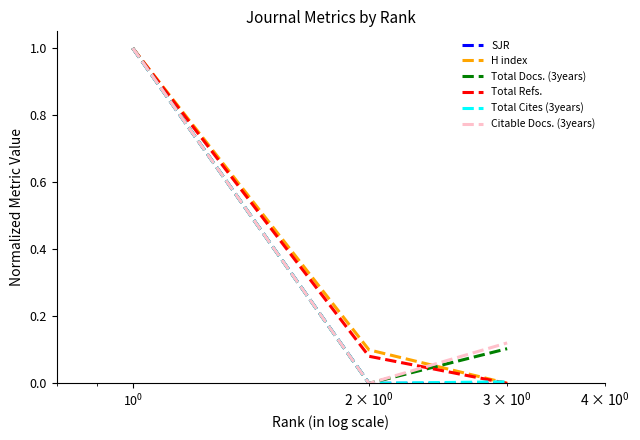

What is the maximum value shown in the chart?

1.0